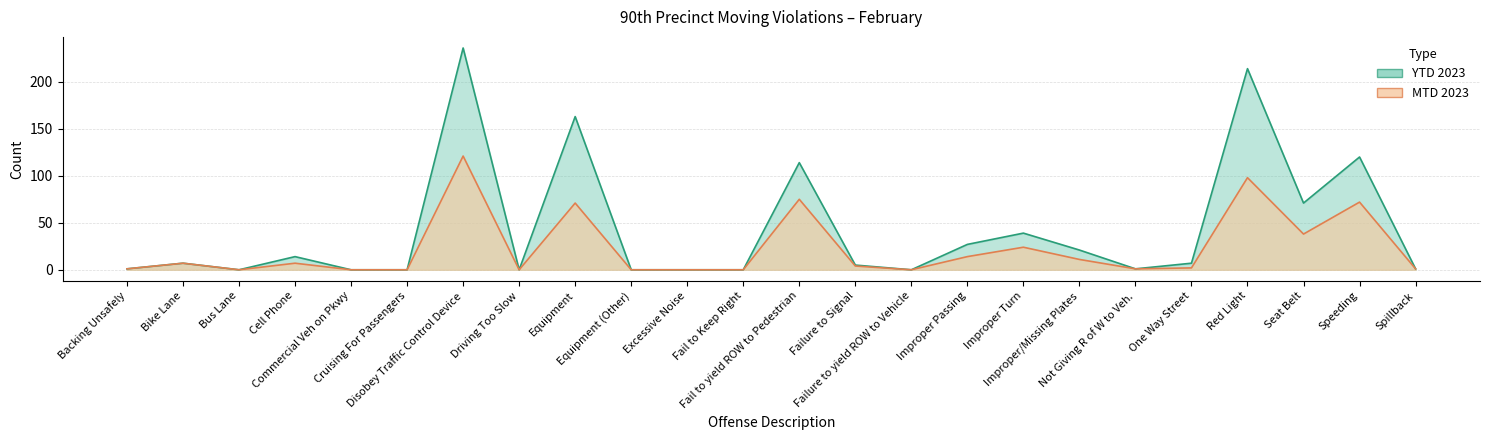

At which category does MTD 2023 reach its first local valley?

Bus Lane